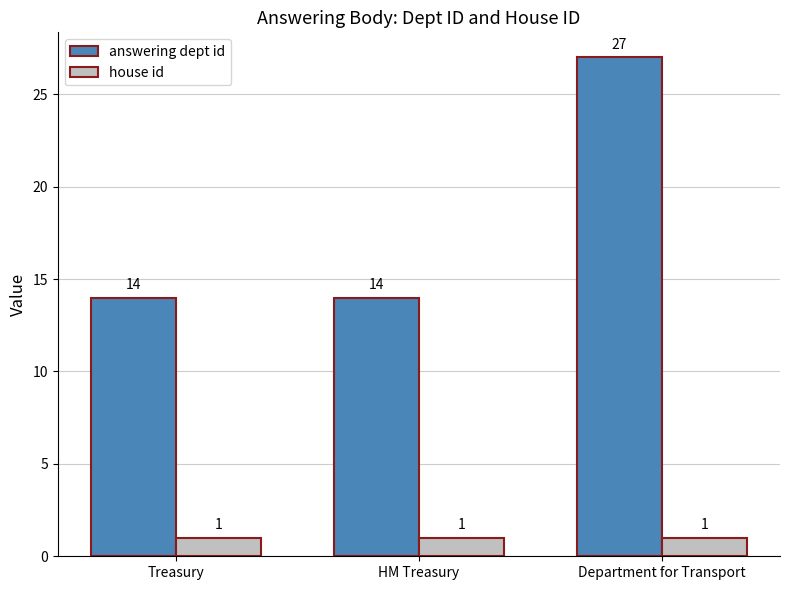

How many bars are there in each group?

2